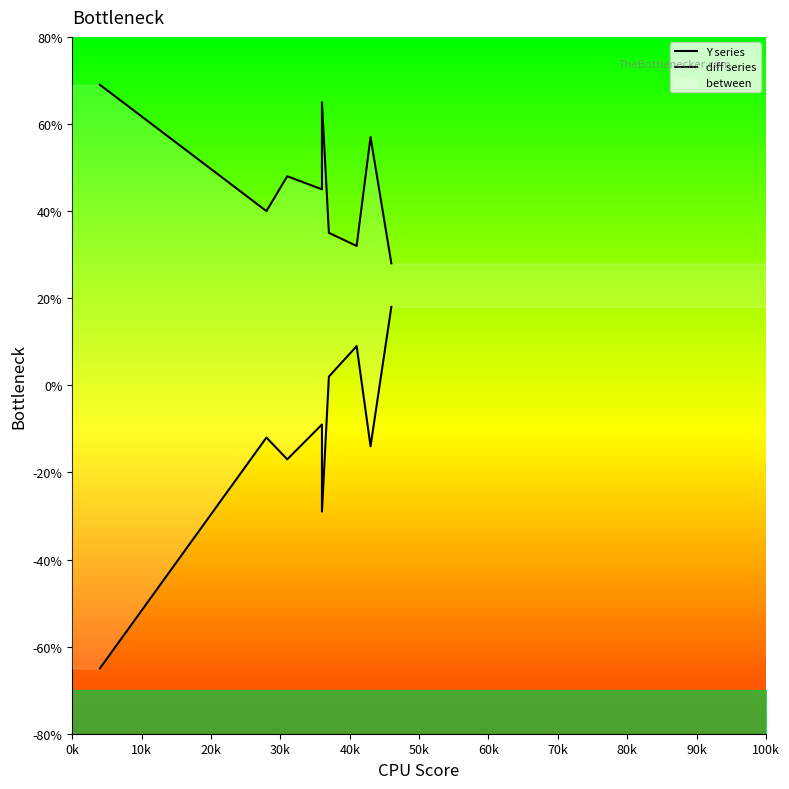

True or false: Y series has more than 1 points higher than both neighbors.

True